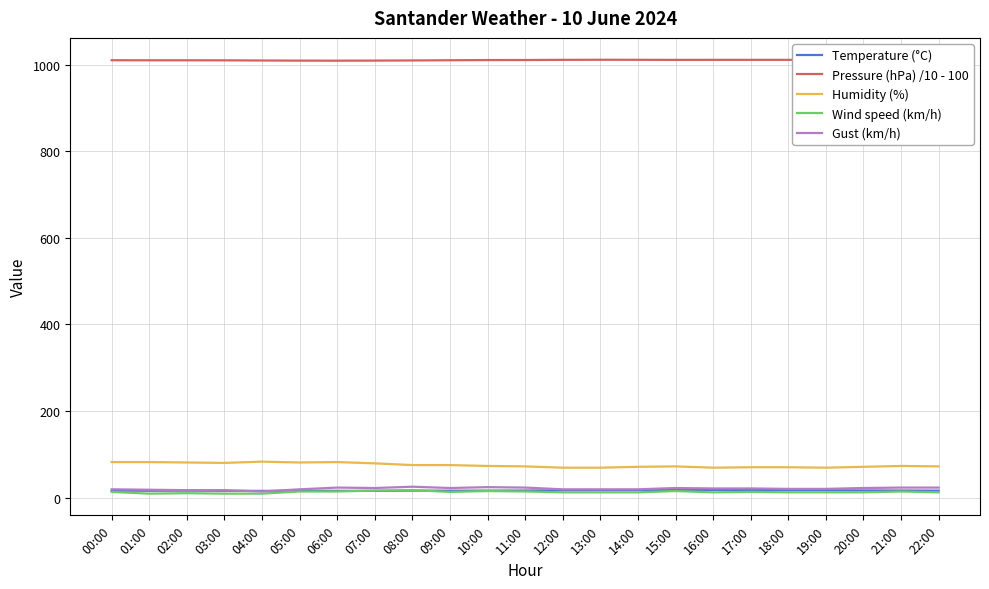

Which has a higher value, 01:00 or 10:00?

10:00